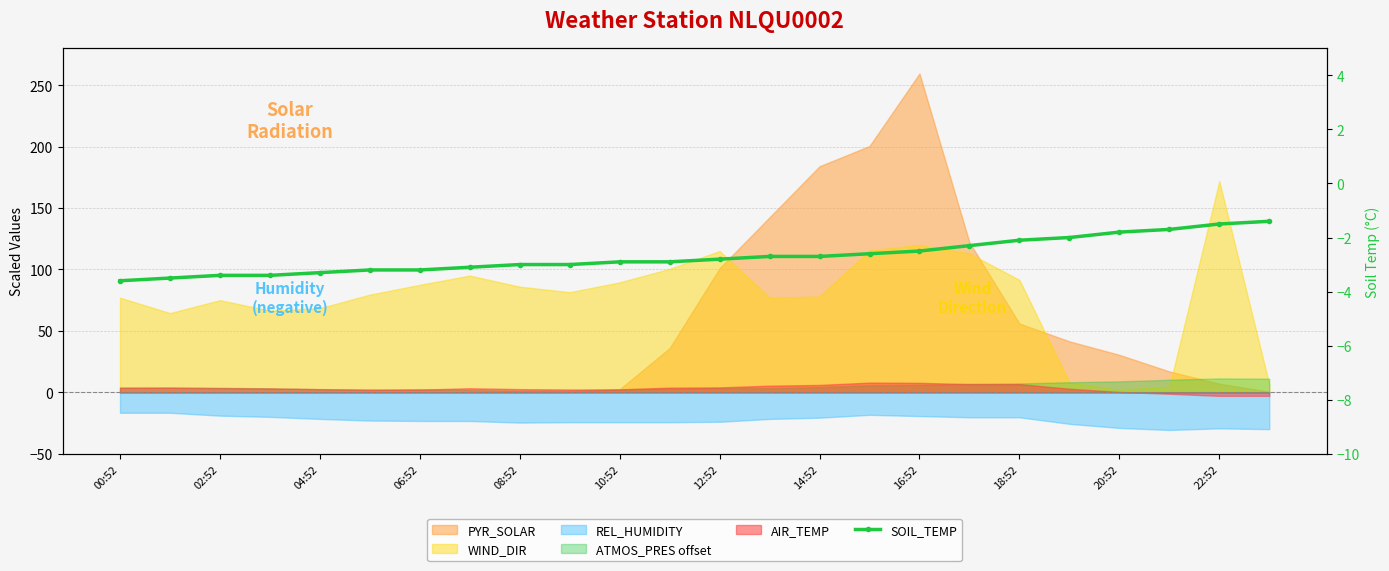

At which label does the data first exceed -2?

20:52